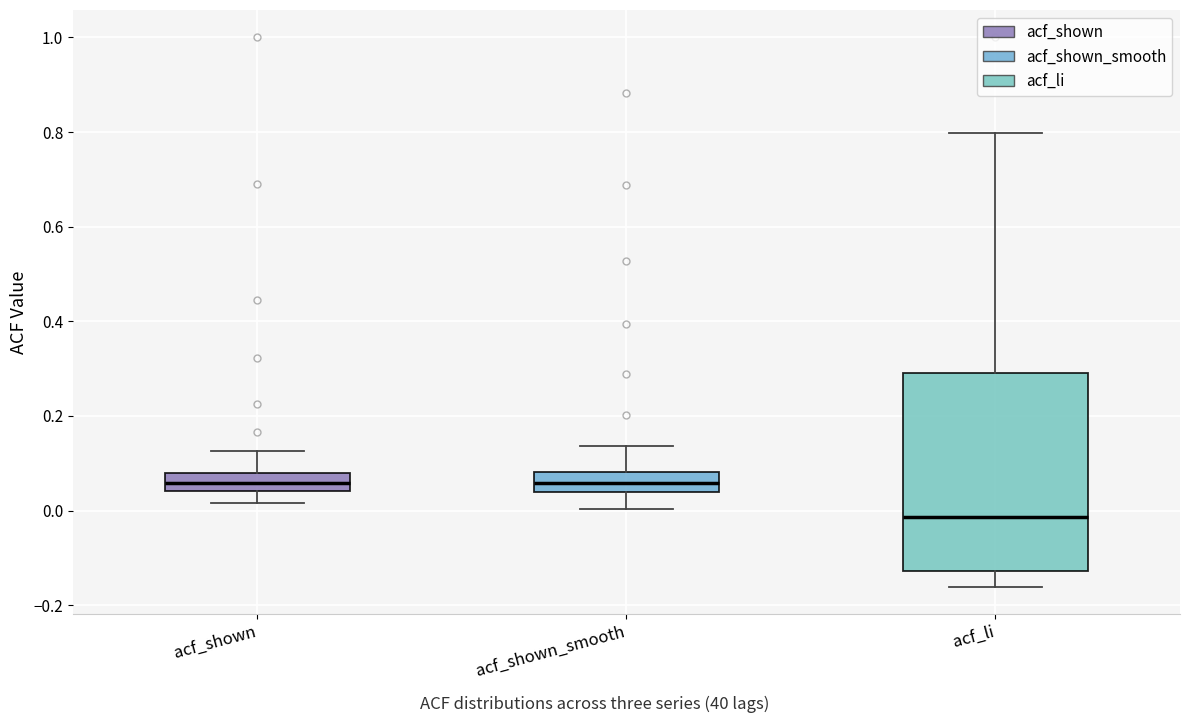

Where does the lower whisker of the box for acf_shown_smooth end on the y-axis? The values are not printed on the chart, so give them approximately, as read against the axis.

0.00